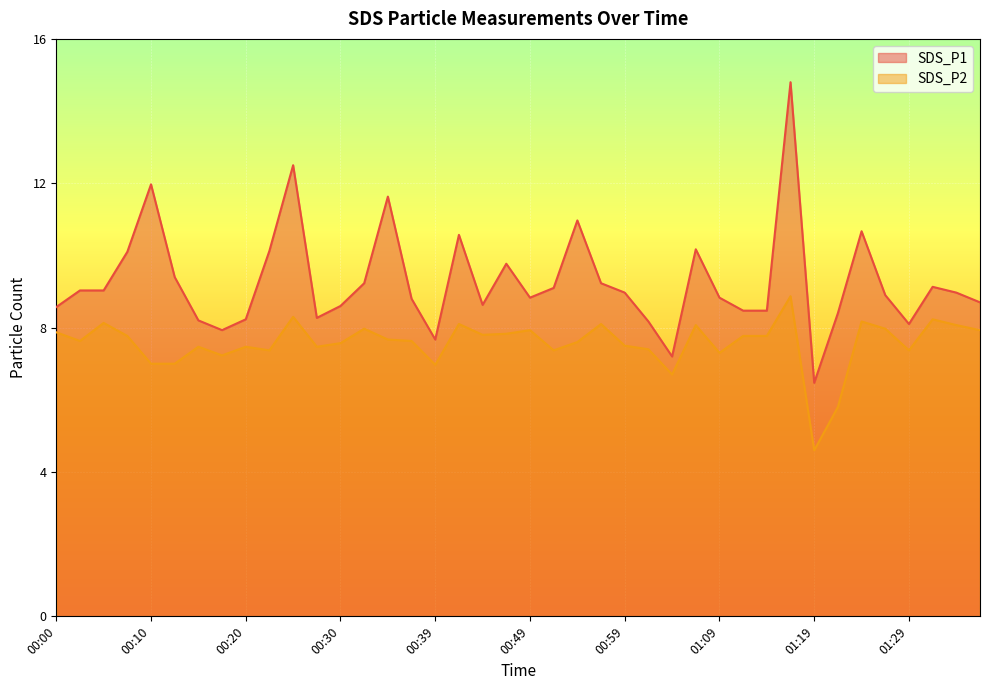

Between 01:22 and 00:12, which is larger?

00:12